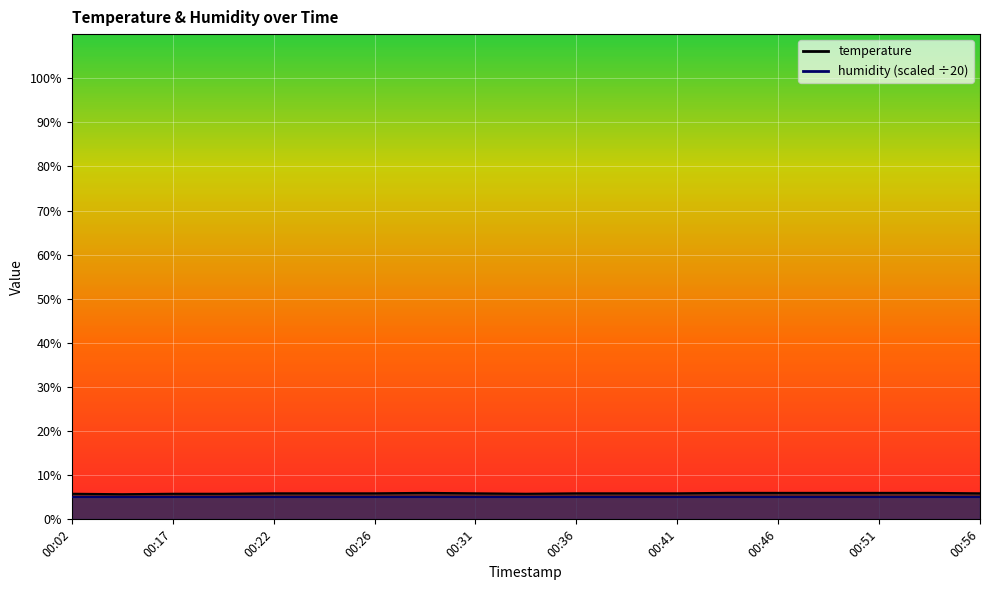

How many values are between 5 and 6?

19